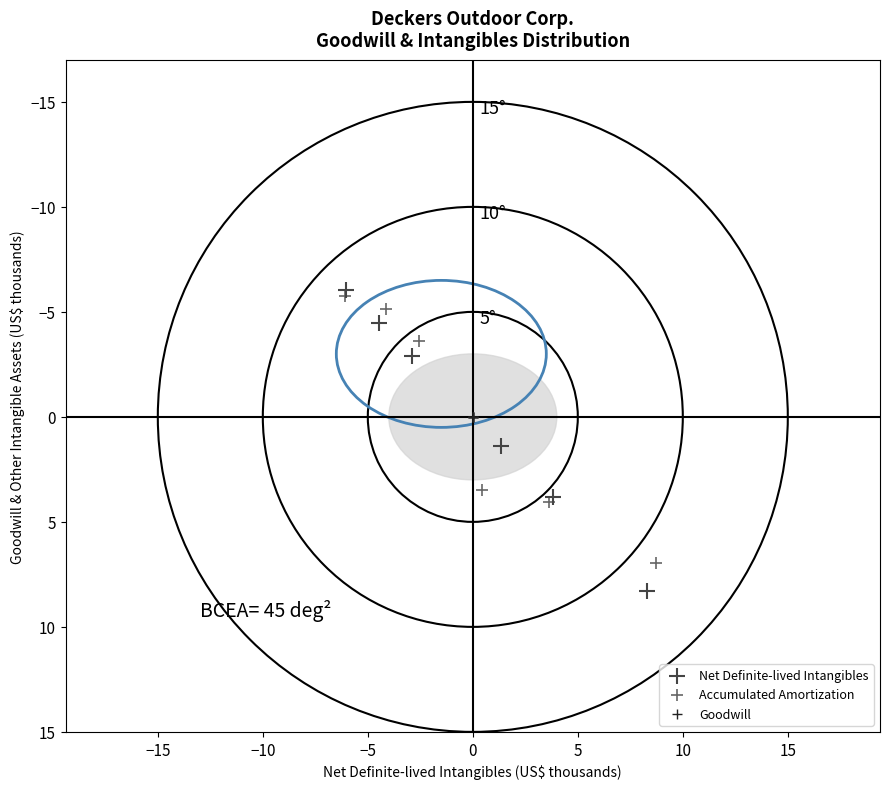

Which series reaches the maximum Y coordinate?

Net Definite-lived Intangibles